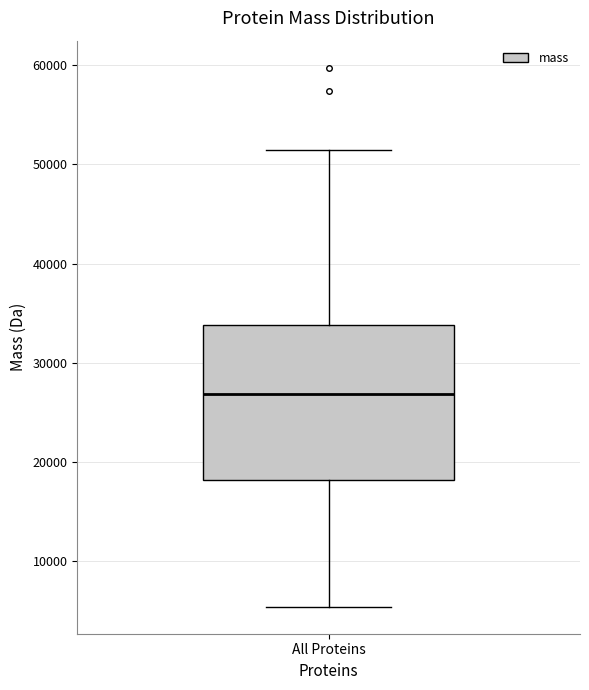

Read this box plot against the y-axis: the position of the median line, the range covered by the box, and the ends of both whiskers. The values are not printed on the chart, so give them approximately, as read against the axis.

median 27000, box 18000 to 34000, whiskers 5000 to 51000